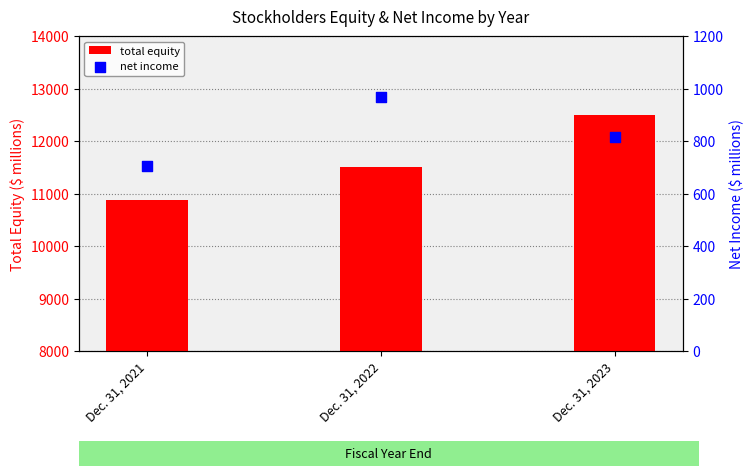

Which series has the widest spread of Y values?

Total Stockholders Equity